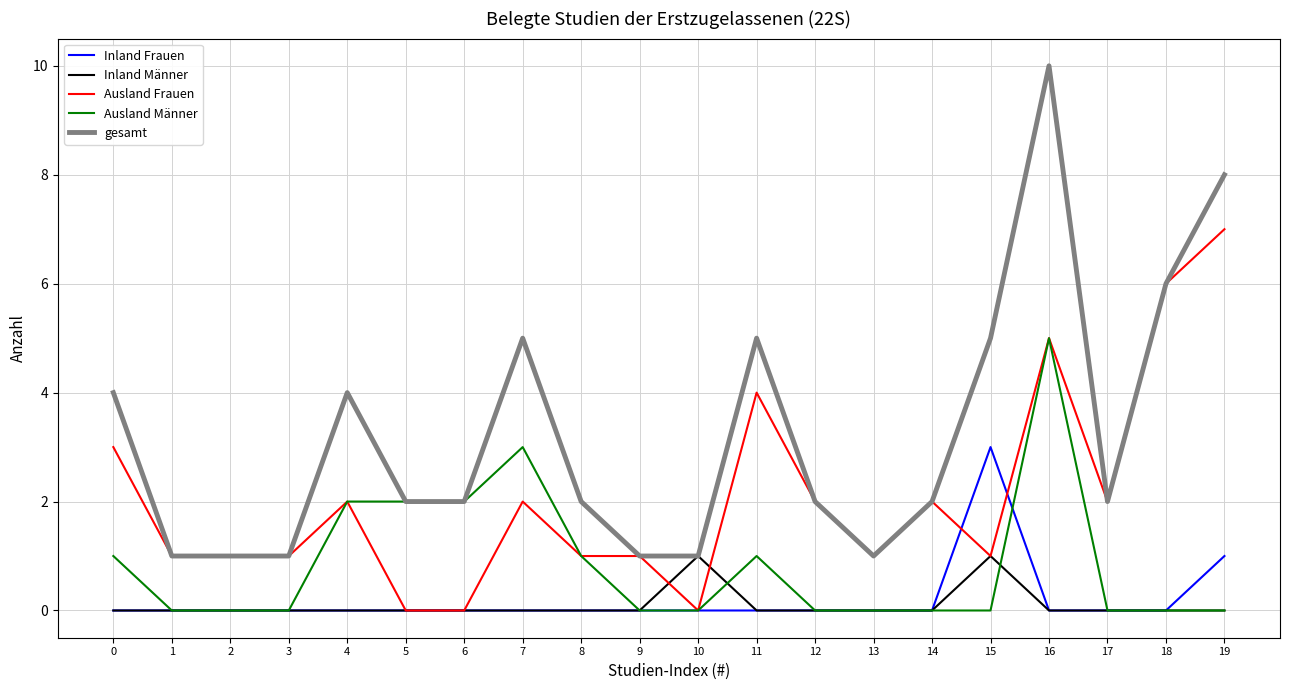

Is the value of gesamt at 1 greater than the value of Ausland Männer at 1?

Yes